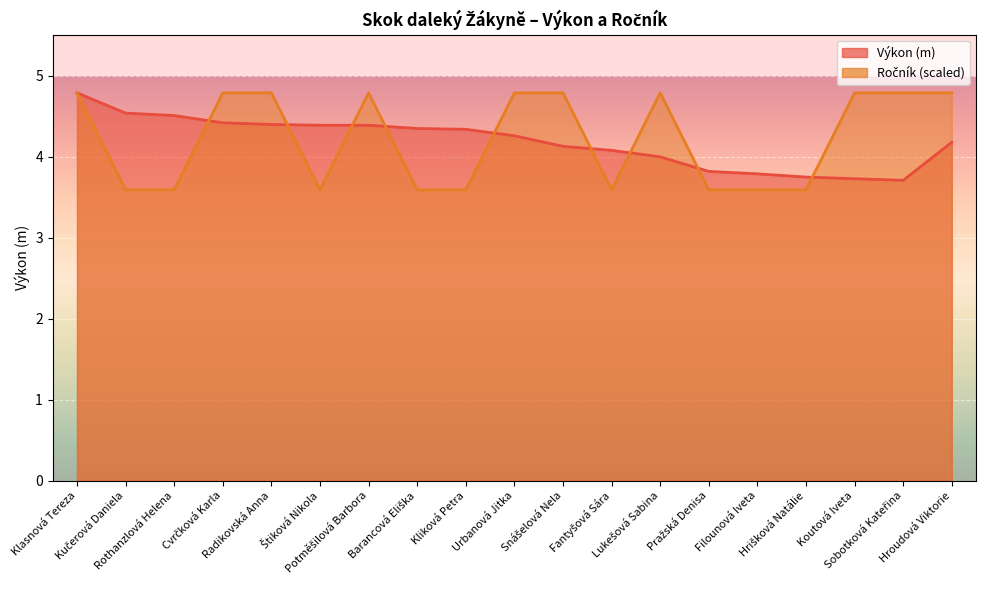

What is the difference between the maximum and minimum values in the Výkon series?

1.1